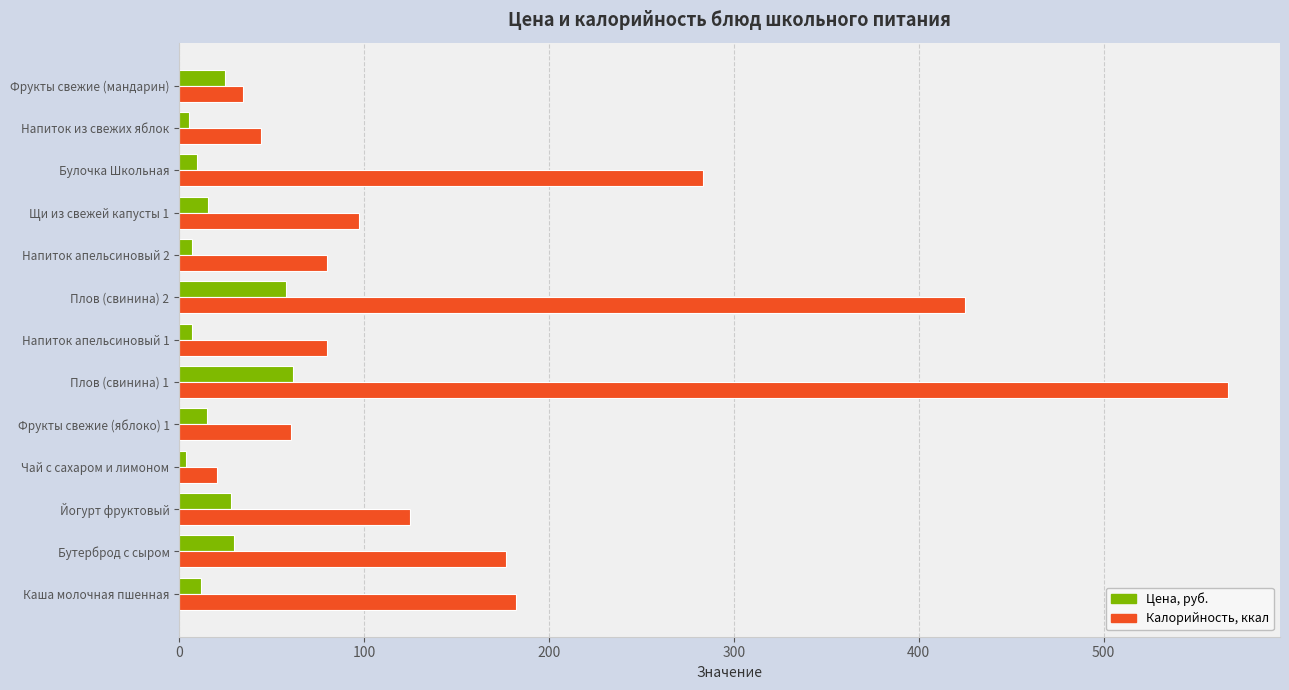

What is the difference between the maximum and minimum values in the Цена, руб. series?

58.3